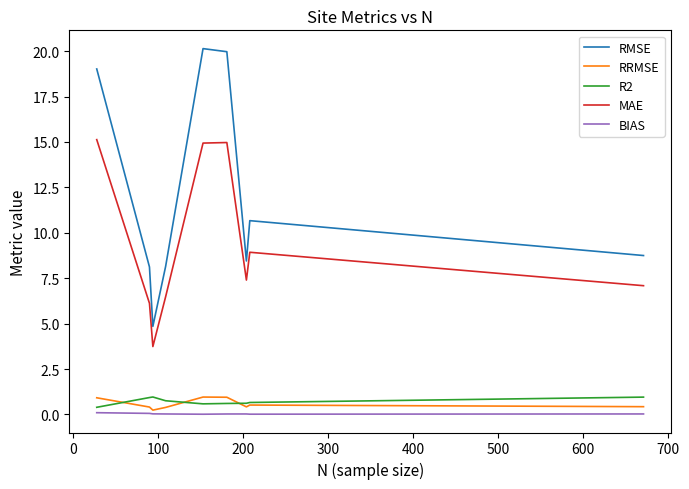

True or false: MAE and RMSE cross at least once.

False